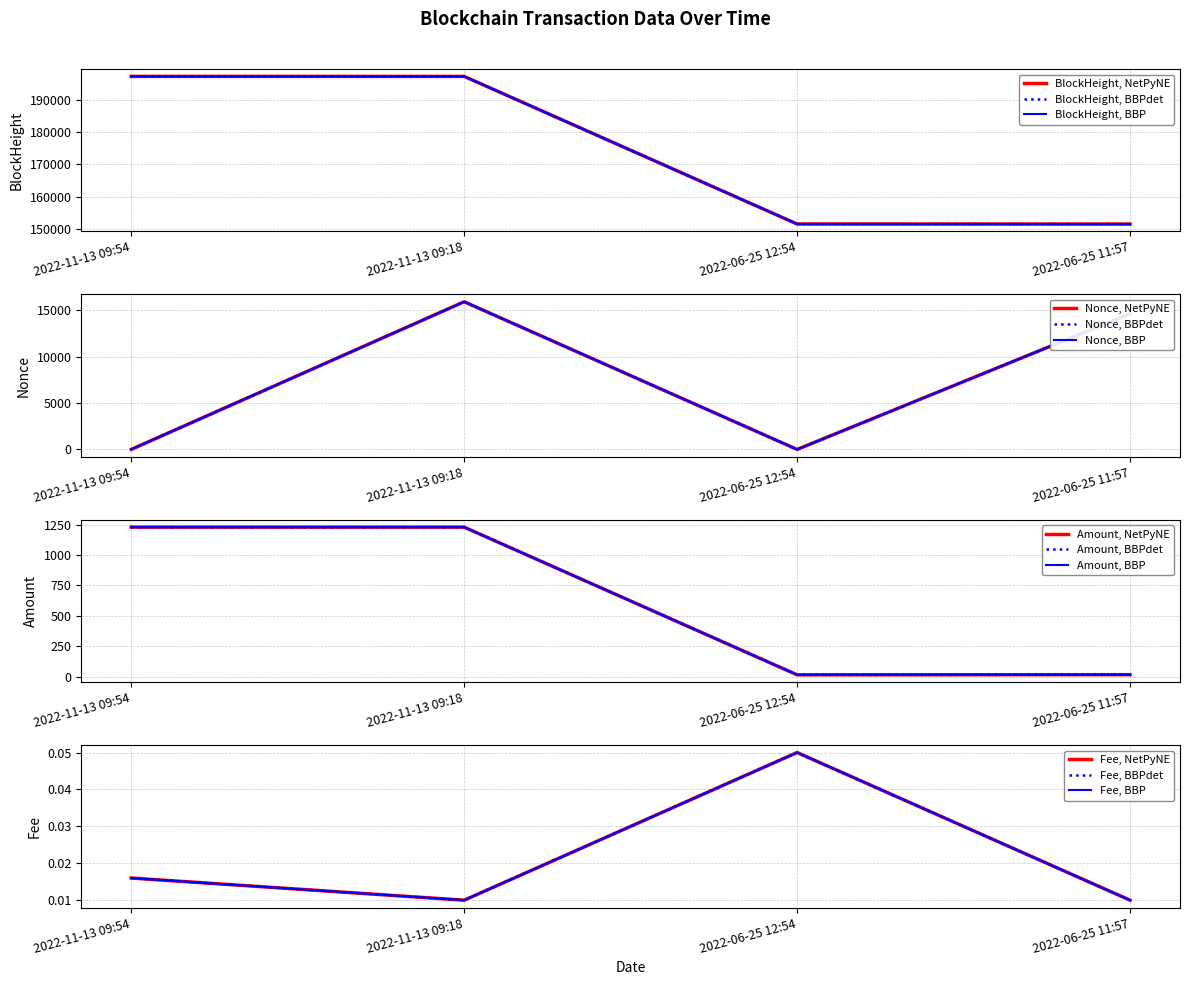

Reading left to right, list all the values displayed in this chart.

BlockHeight: 197219.0	197211.0	151502.0	151489.0
Nonce: 1.0	15915.0	0.0	14621.0
Amount: 1228.5	1228.5	16.2	17.3
Fee: 0.0	0.0	0.1	0.0